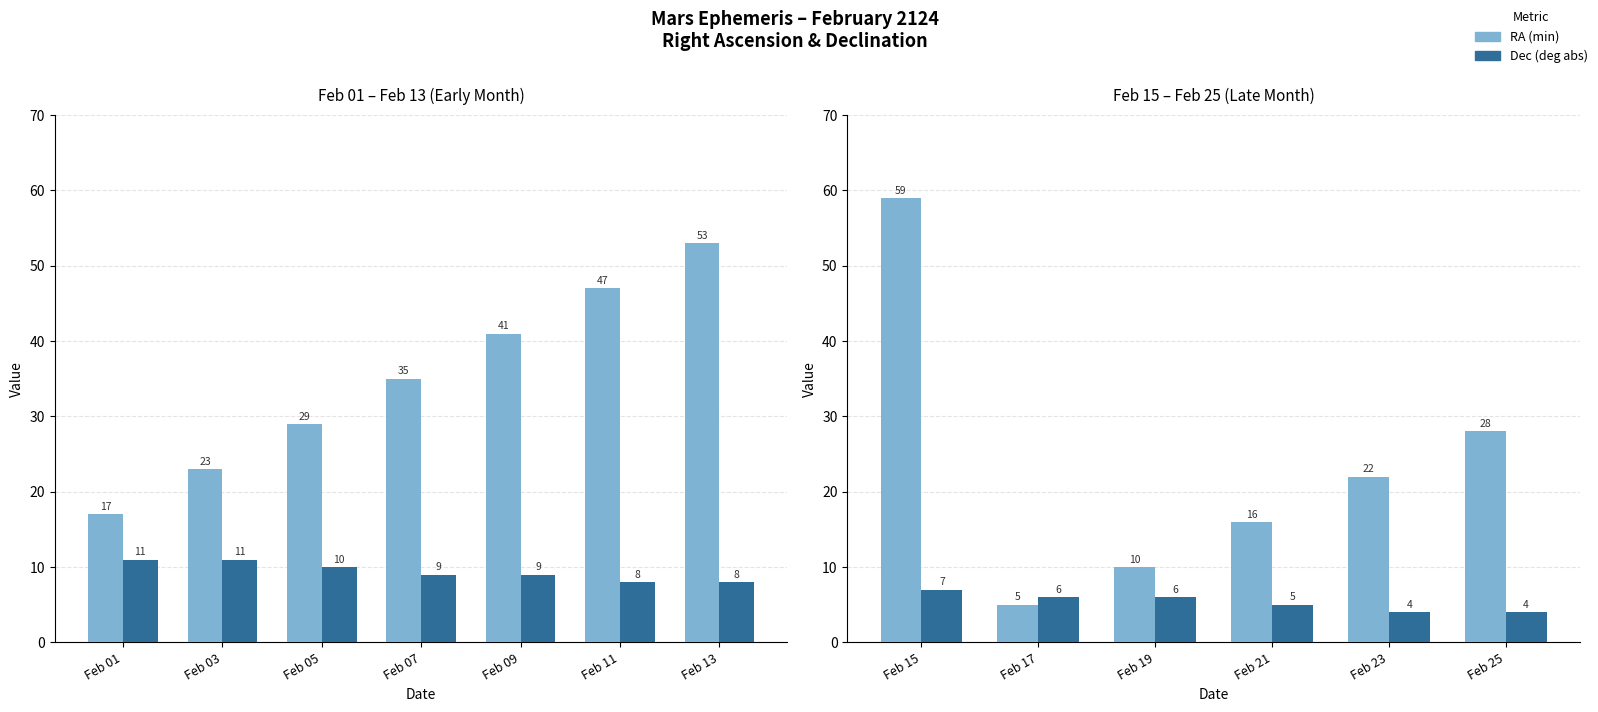

Which has a higher value, Feb 19 or Feb 21?

Feb 21